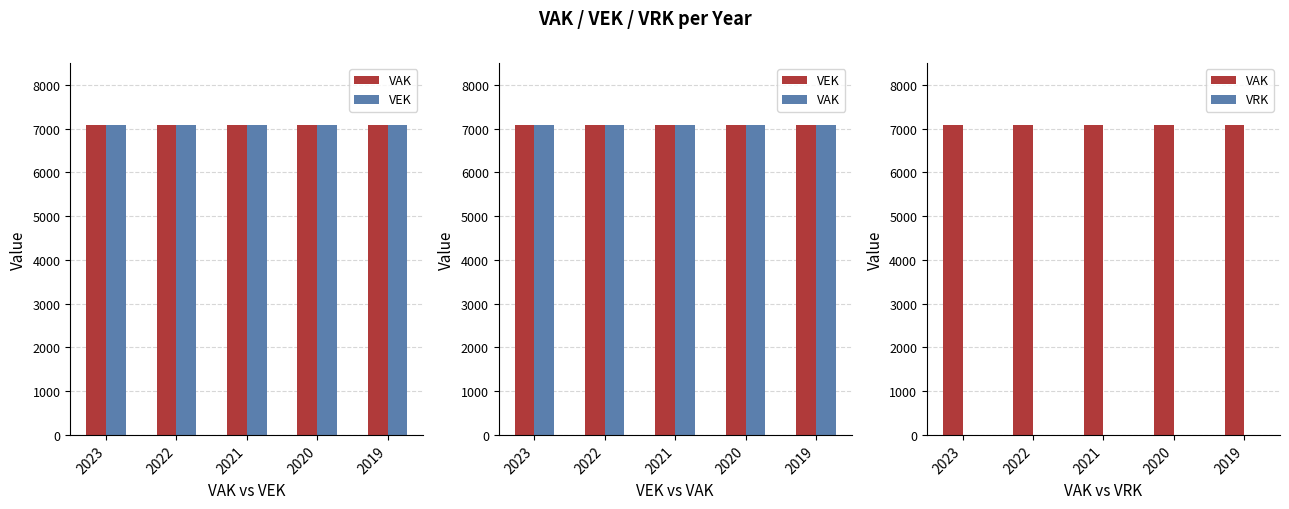

What is the total value across all series at 2019?

14174